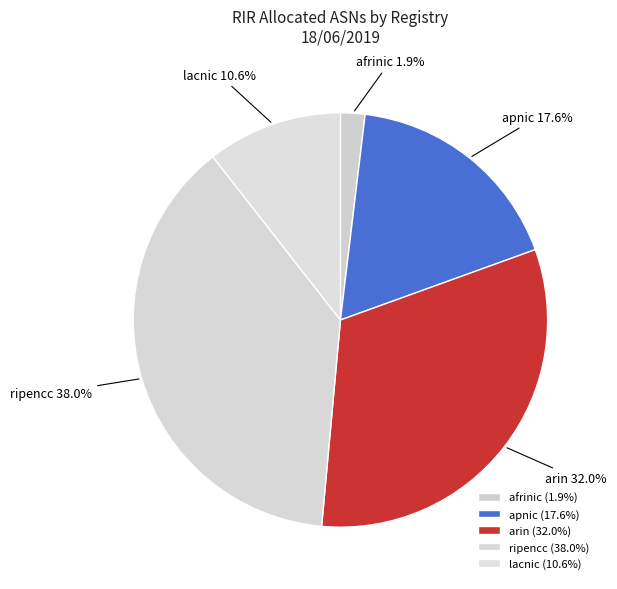

Is lacnic the majority of the pie?

No